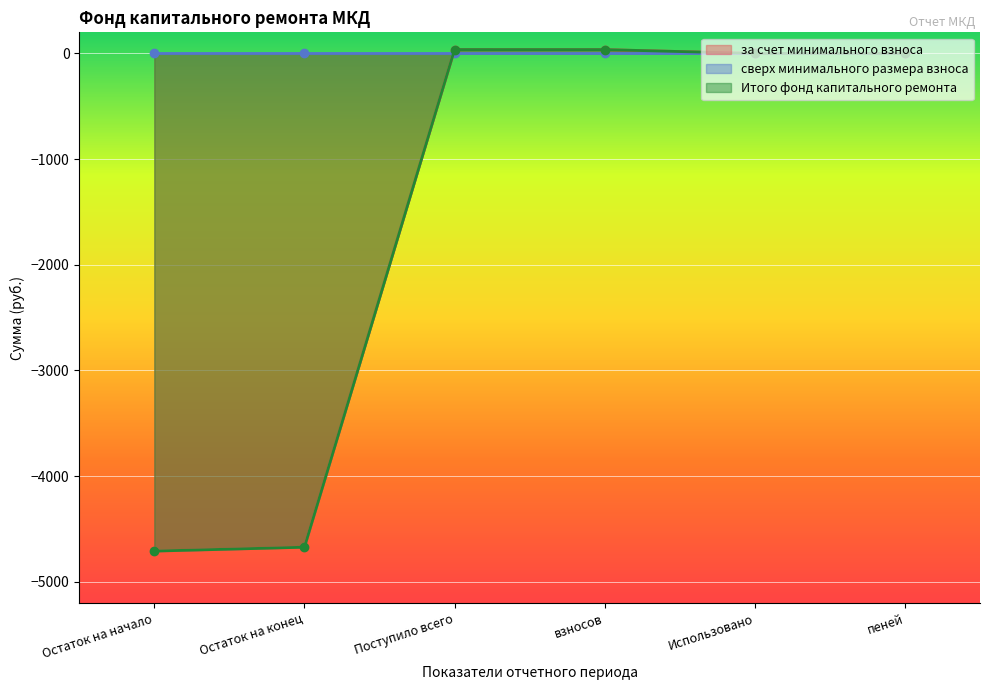

What position from the right is Поступило всего?

4